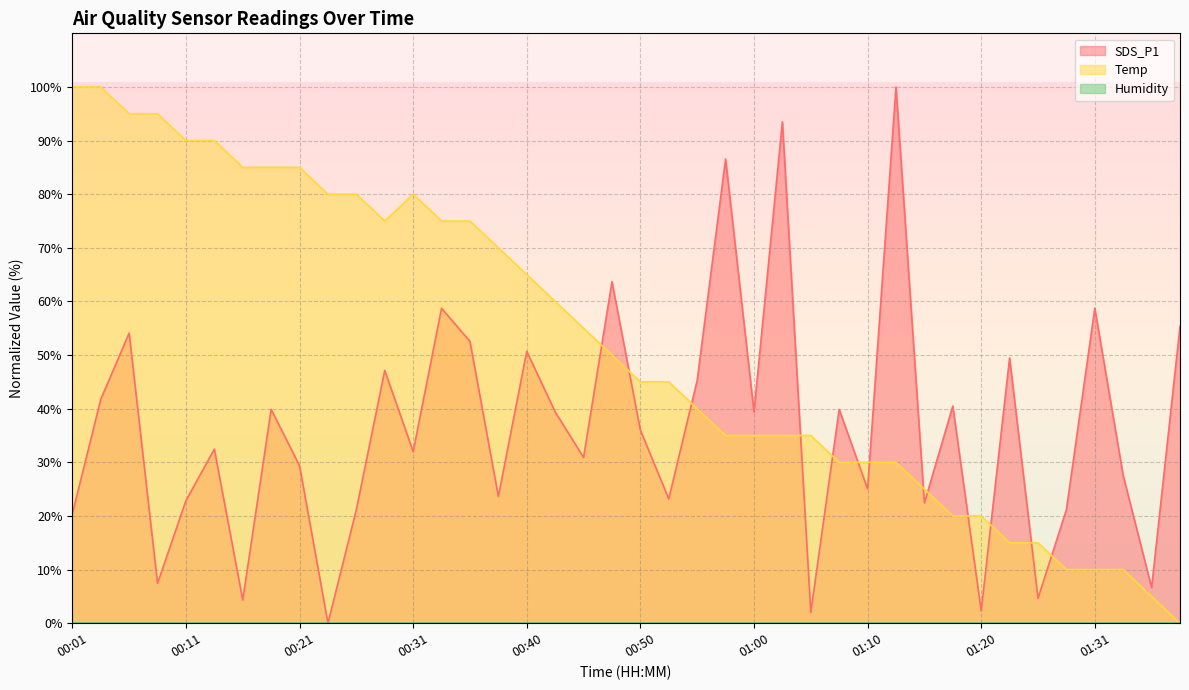

The SDS_P1 series shows 54.1 at 00:06. True or false?

True